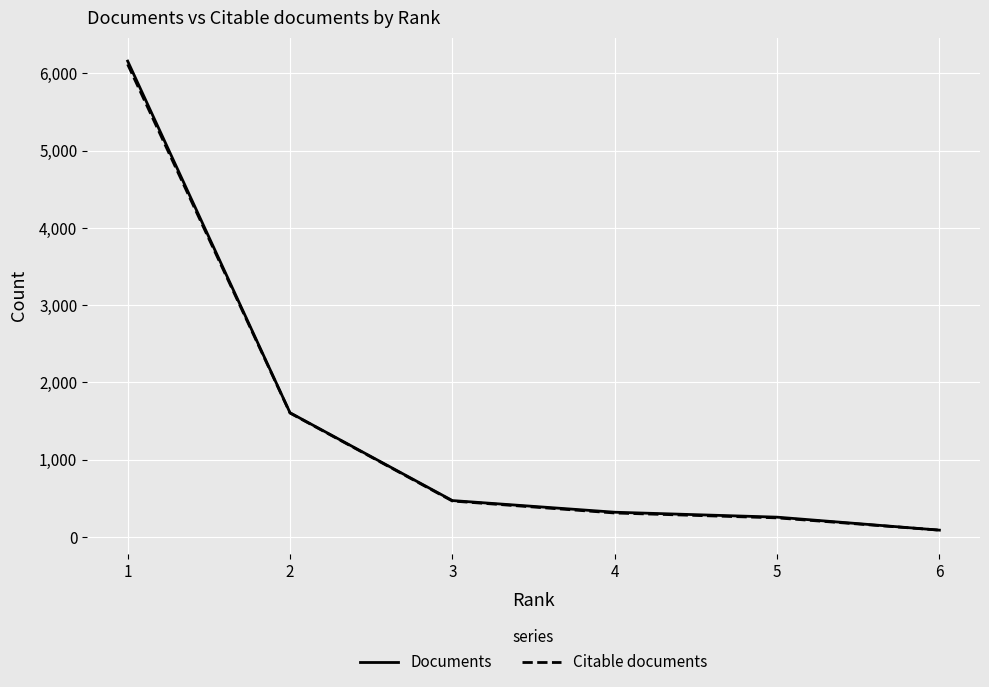

Which category has the lowest value in the Citable documents series?

6